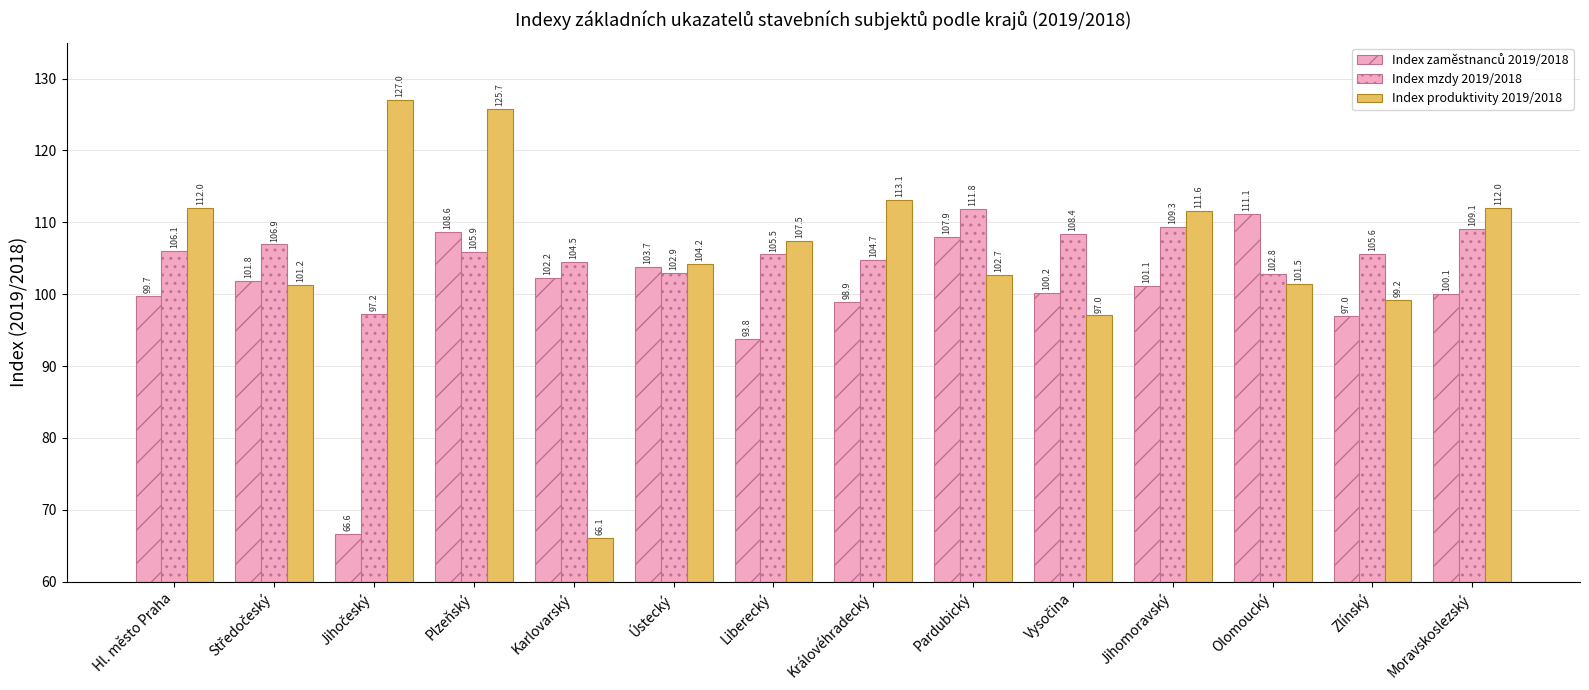

What is the value of the Index zaměstnanců 2019/2018 bar at the 10th from the left?

100.2